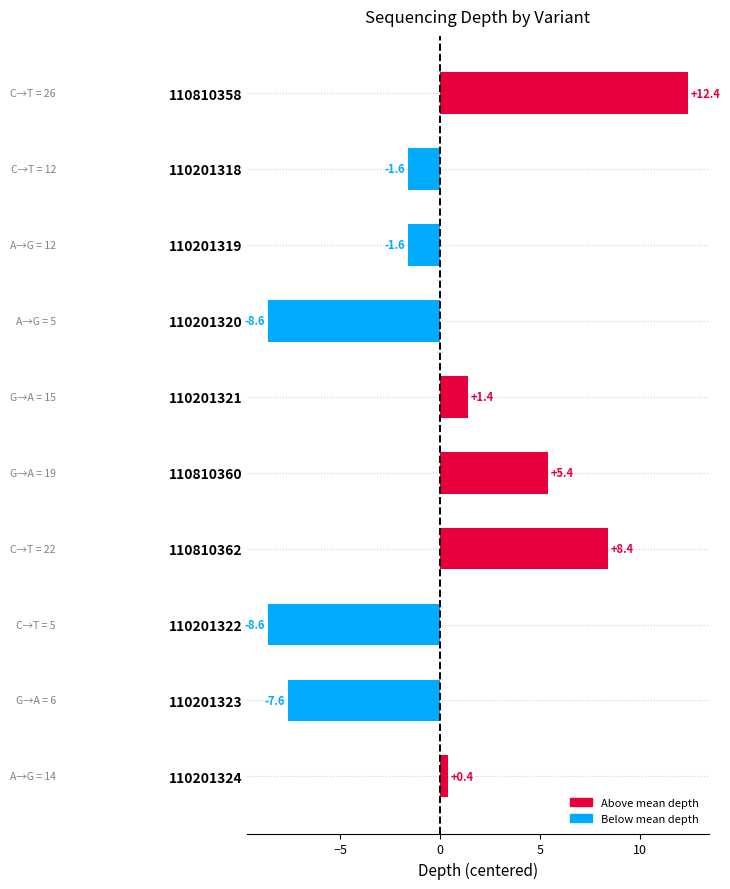

The value at 110201323 is -11.9. True or false?

False